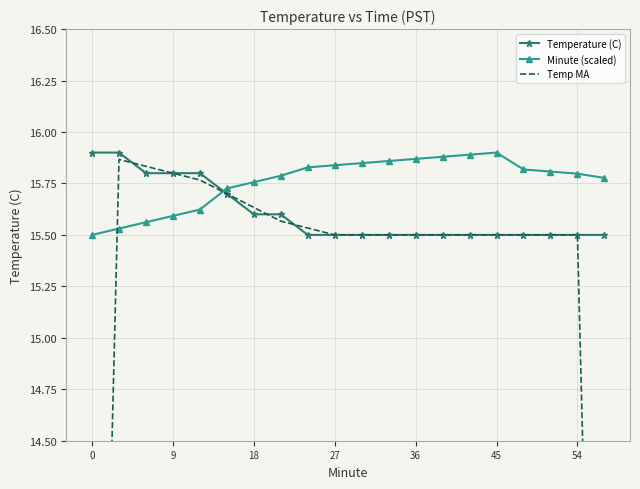

Reading left to right, transcribe all the data shown in this chart.

Temperature (C): 15.9	15.9	15.8	15.8	15.8	15.7	15.6	15.6	15.5	15.5	15.5	15.5	15.5	15.5	15.5	15.5	15.5	15.5	15.5	15.5
Minute (scaled): 15.5	15.5	15.6	15.6	15.6	15.7	15.8	15.8	15.8	15.8	15.8	15.9	15.9	15.9	15.9	15.9	15.8	15.8	15.8	15.8
Temp MA: 10.6	15.9	15.8	15.8	15.8	15.7	15.6	15.6	15.5	15.5	15.5	15.5	15.5	15.5	15.5	15.5	15.5	15.5	15.5	10.3